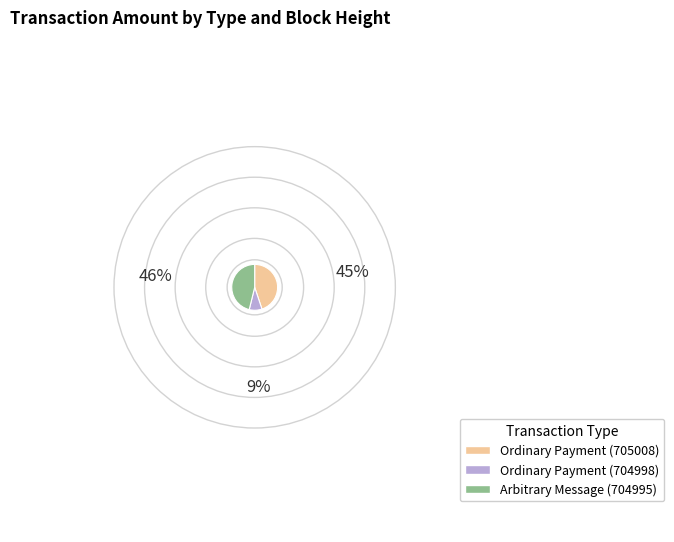

Is there a majority slice in this chart?

No